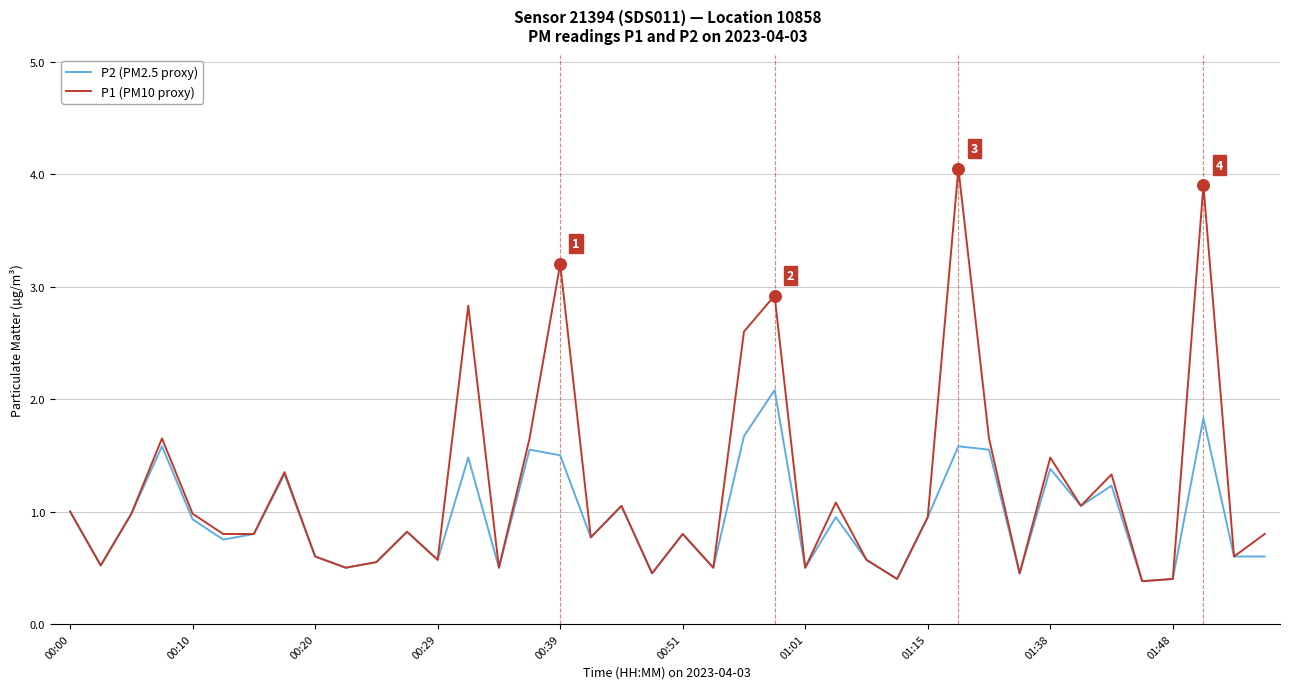

Which series has the largest total across all categories?

P1 (PM10 proxy)